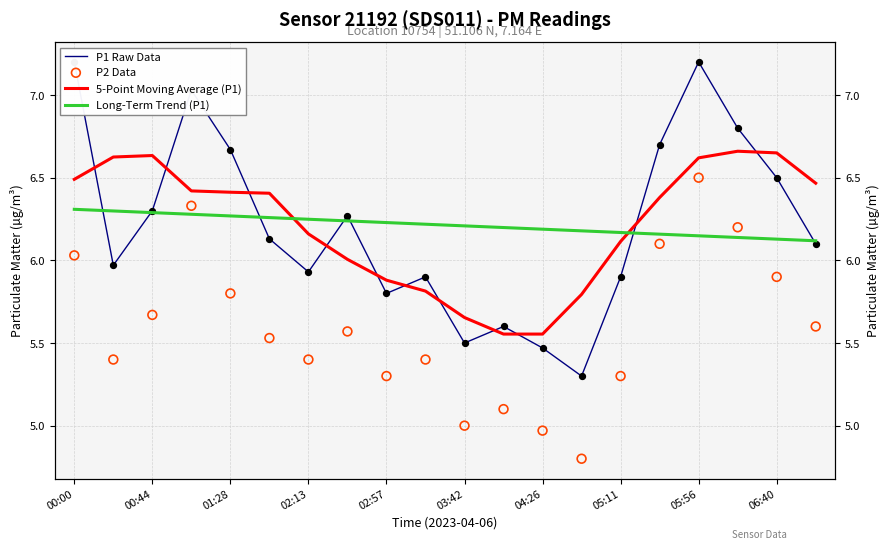

At which category is the sum across all series the highest?

05:56